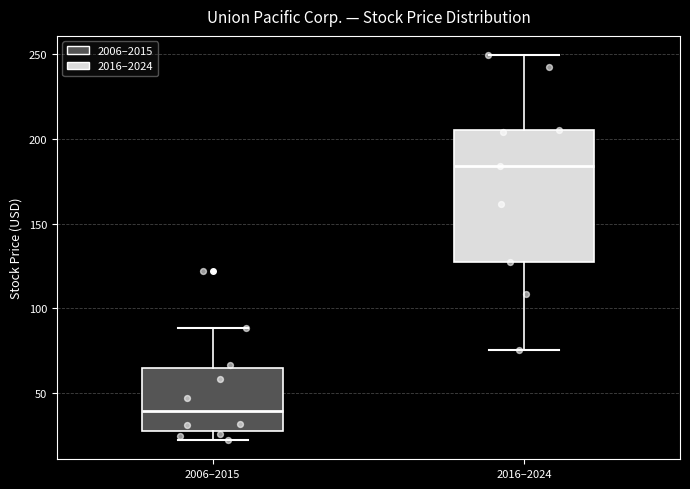

Which box's median line is the lowest?

2006–2015